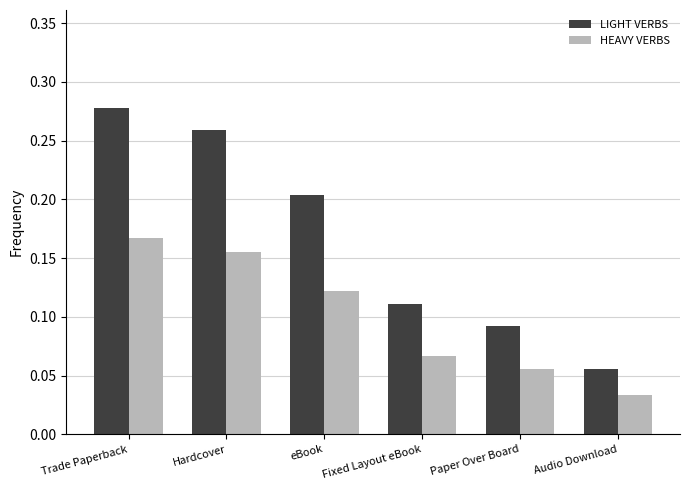

At which label does HEAVY VERBS reach its peak?

Trade Paperback